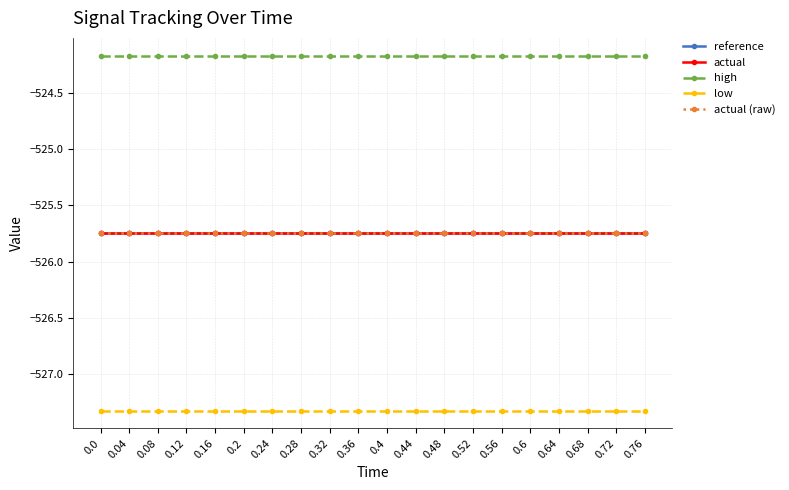

Does the chart have visible grid lines?

Yes